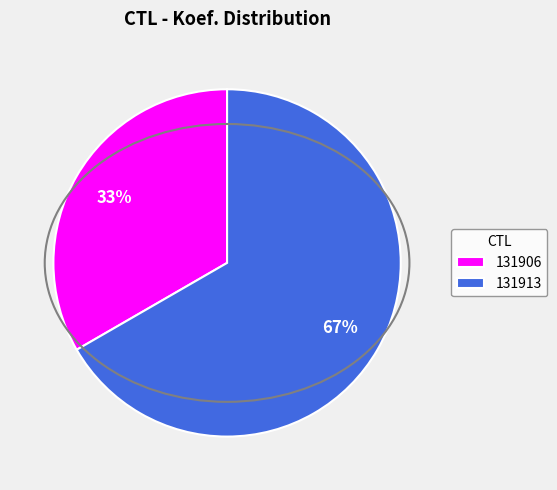

Which category has the biggest portion of the pie?

131913